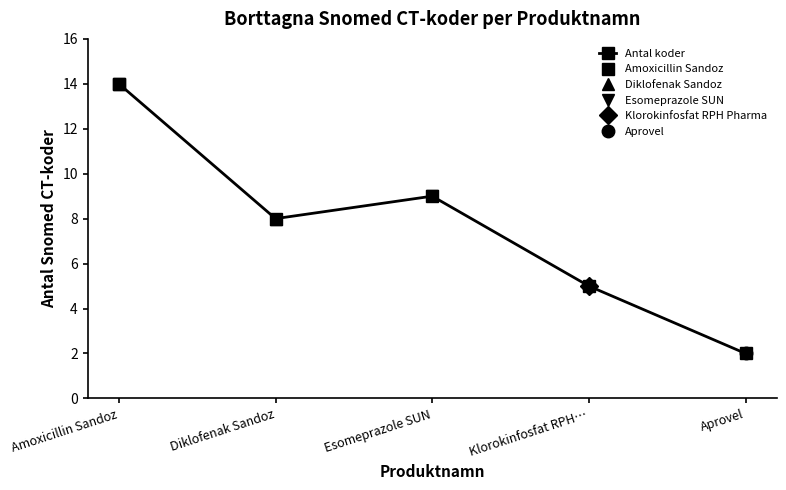

How many values exceed 8?

2